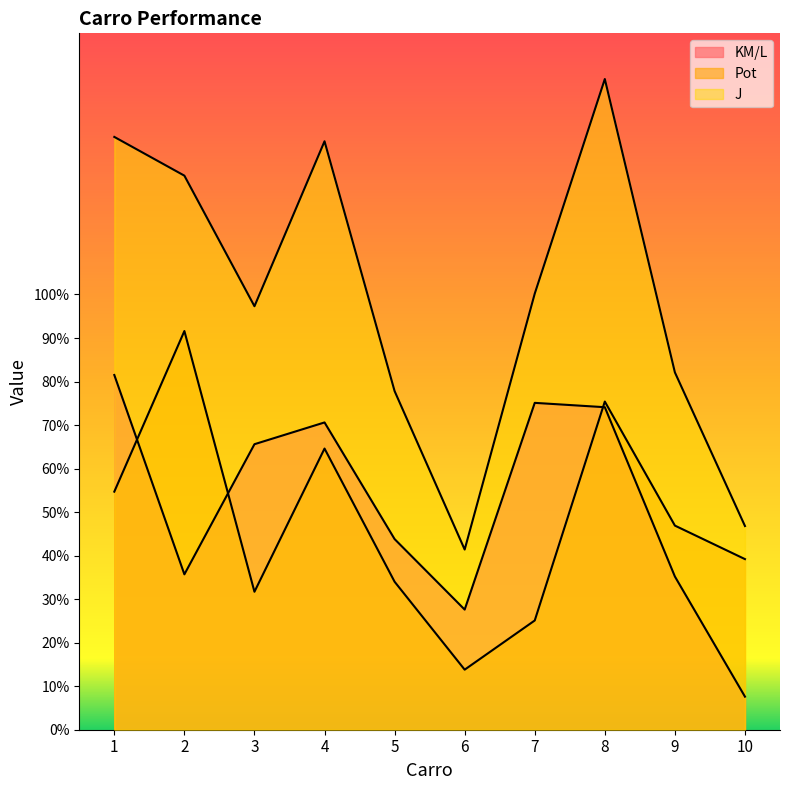

At which category does KM/L reach its first local peak?

4